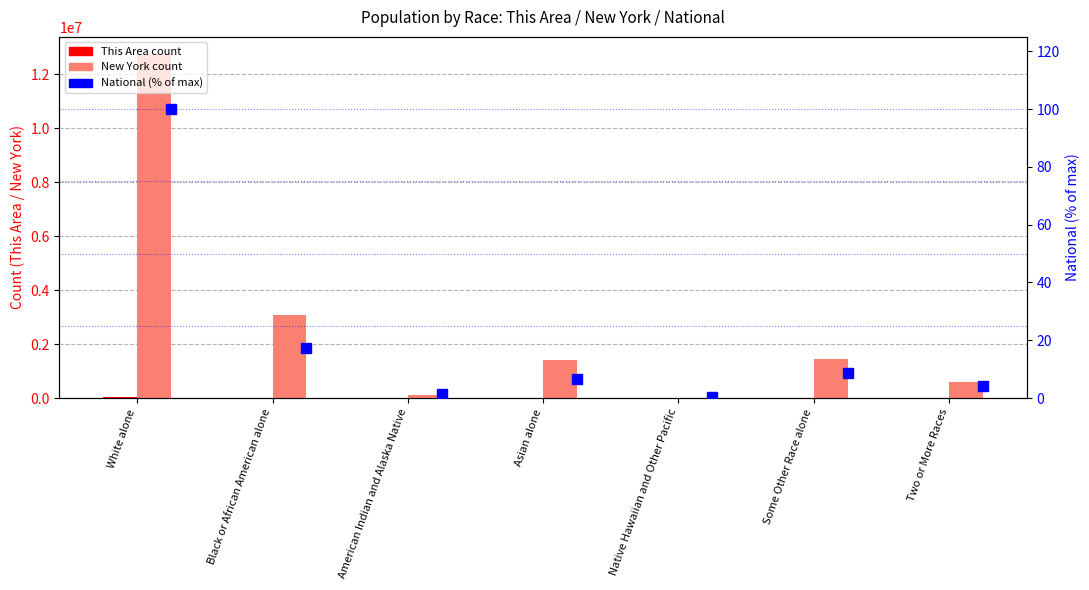

How many categories are shown in the chart?

7